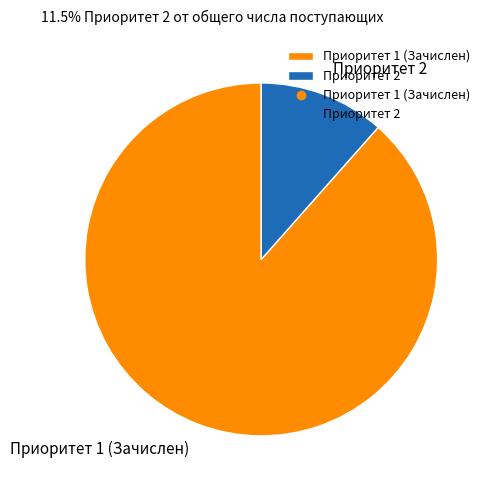

Between Приоритет 1 (Зачислен) and Приоритет 2, which is larger?

Приоритет 1 (Зачислен)